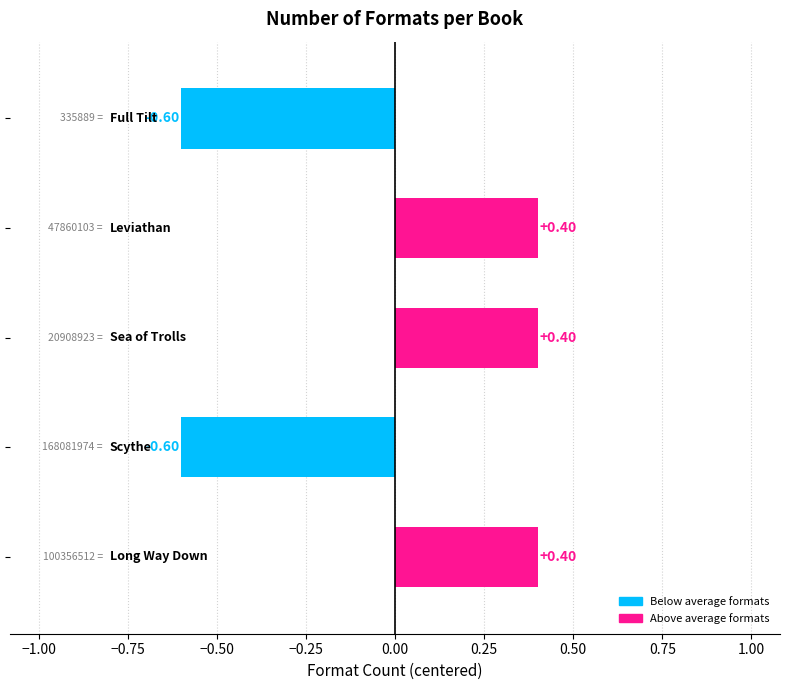

What is the difference between the maximum and minimum values?

1.0